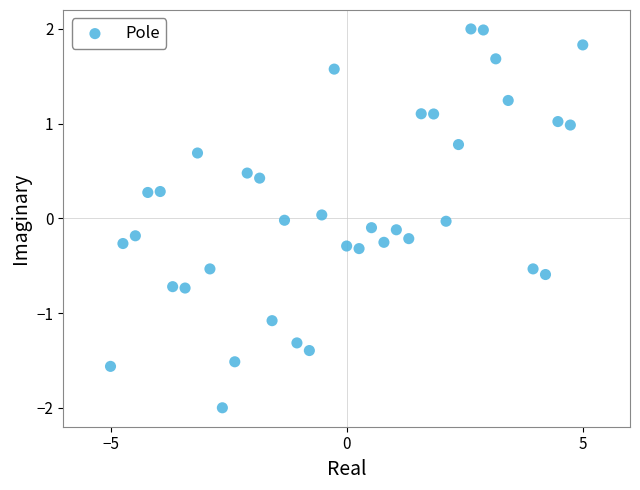

What is the range of X values (max minus min)?

10.0